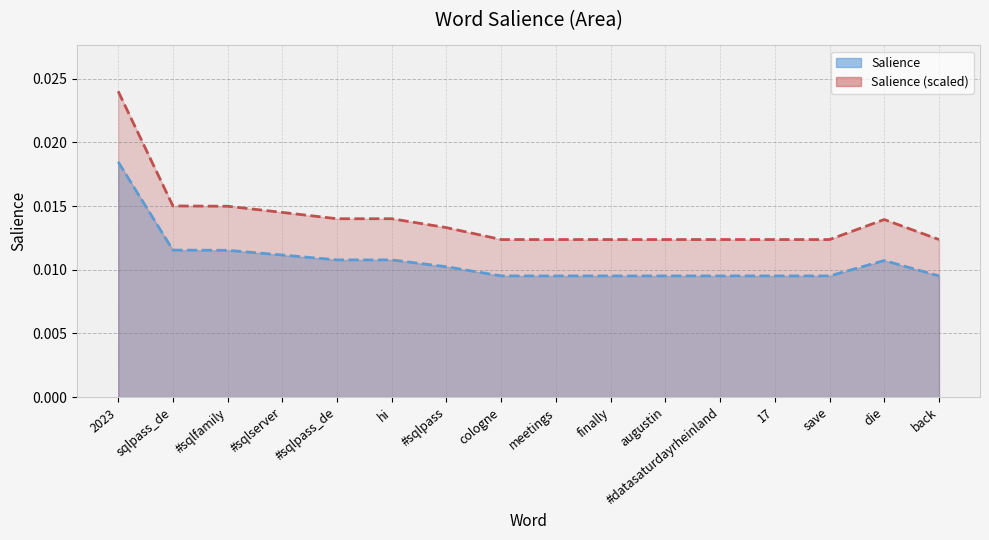

Rank the categories by Salience line value from highest to lowest.

2023, sqlpass_de, #sqlfamily, #sqlserver, #sqlpass_de, hi, die, #sqlpass, cologne, meetings, finally, augustin, #datasaturdayrheinland, 17, save, back